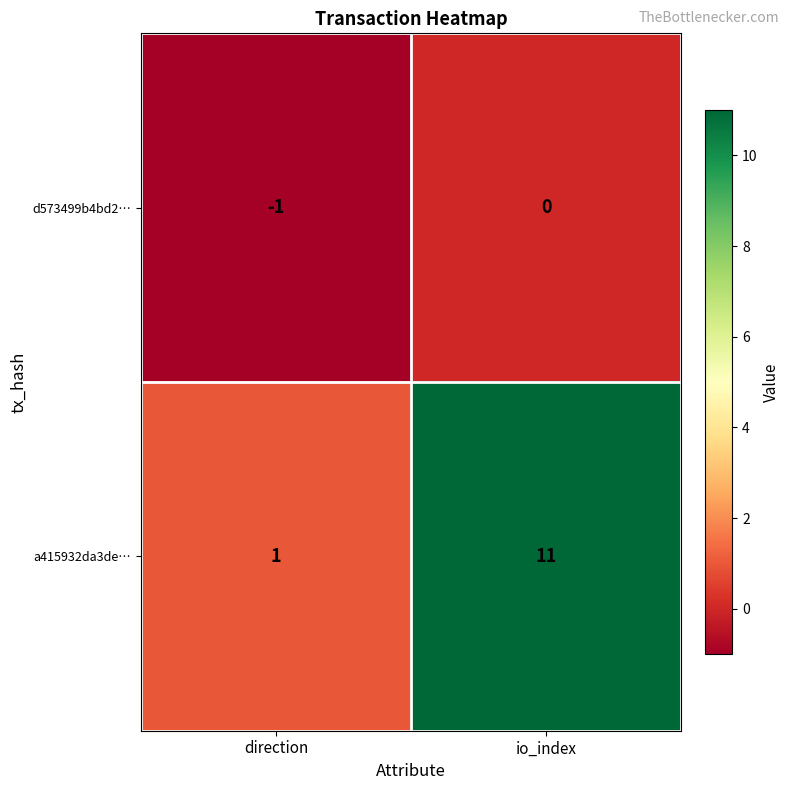

Between direction and io_index, which series saw the biggest shift?

a415932da3de…